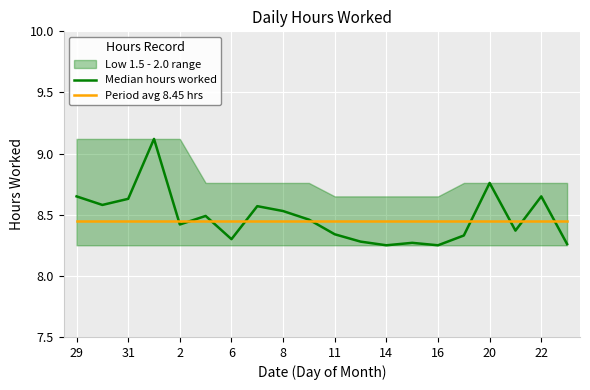

Which series has the largest range (max minus min)?

Median hours worked